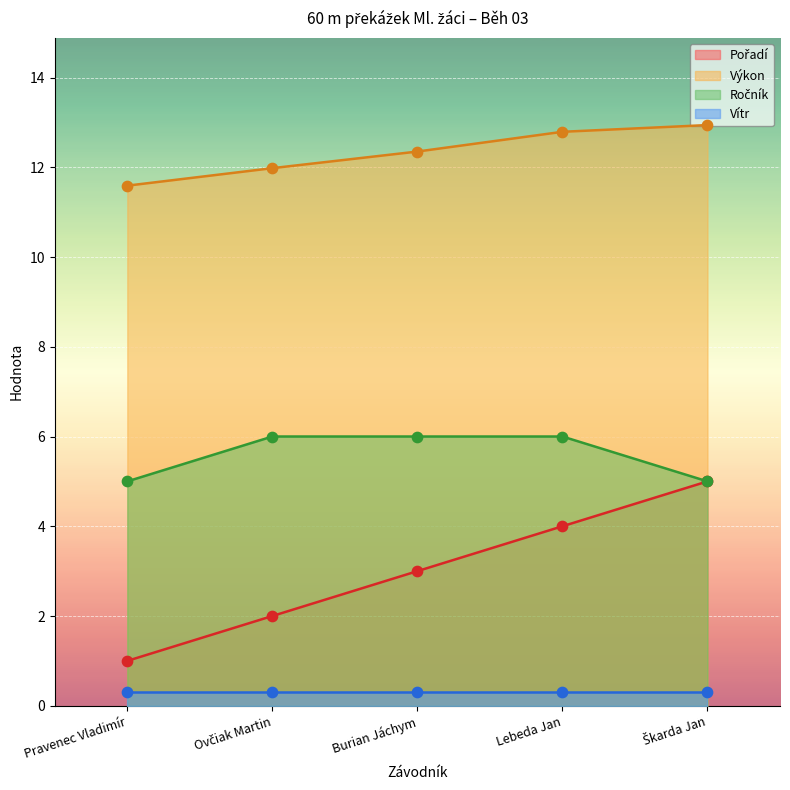

What is the total value across all series at Pravenec Vladimír?

17.6